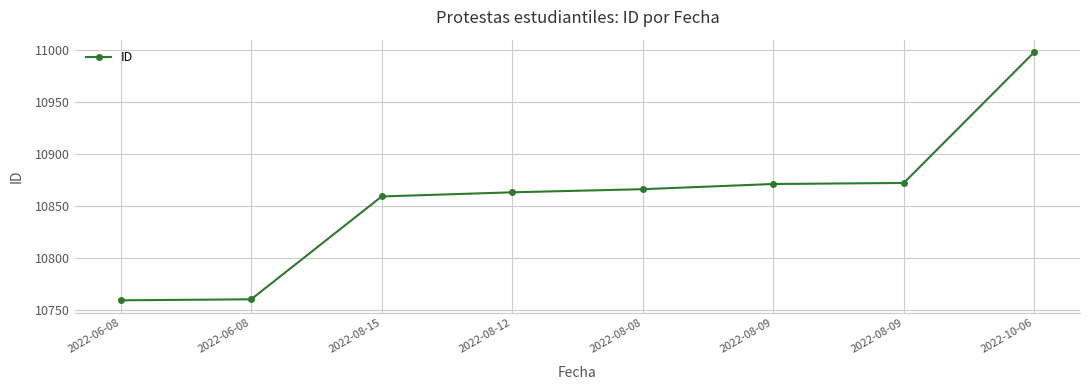

Count the number of categories in the chart.

8